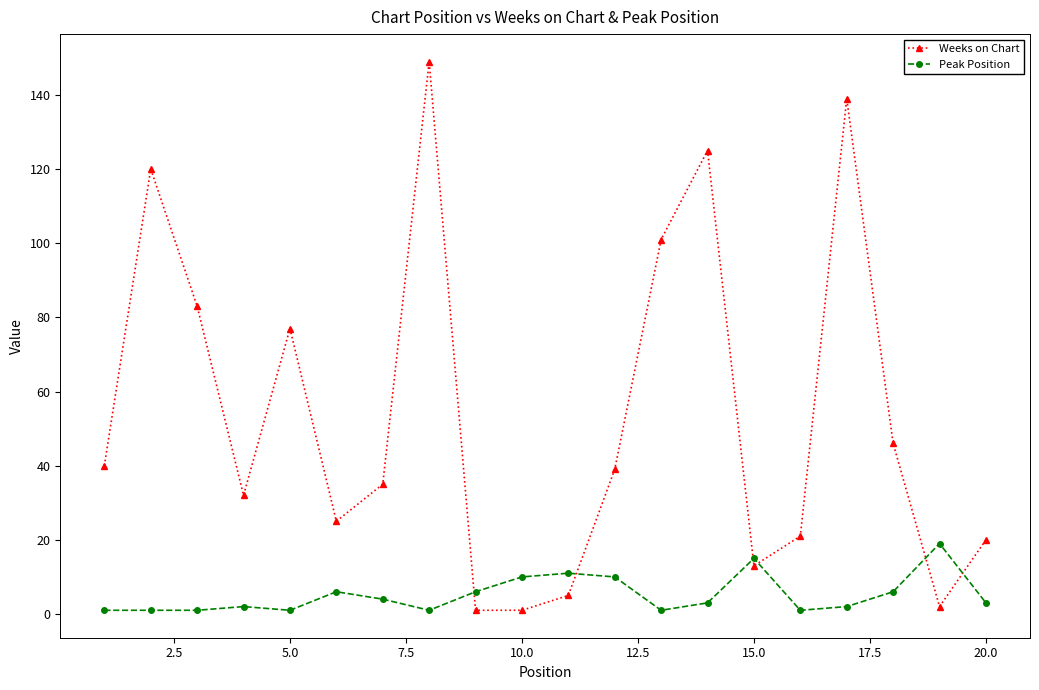

Is this an area chart (filled region under the line)?

No